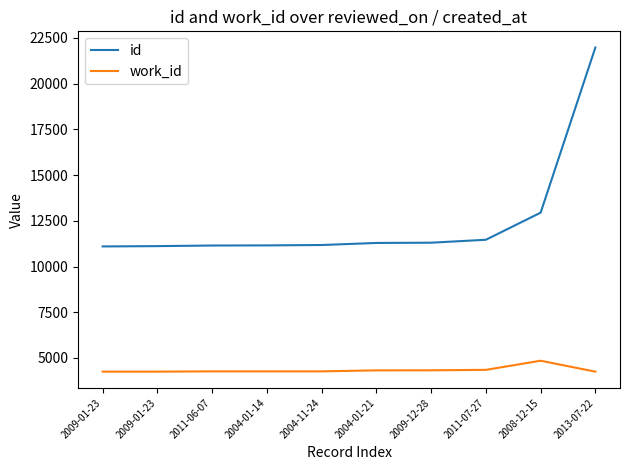

At which label does id first exceed 11288?

2009-12-28